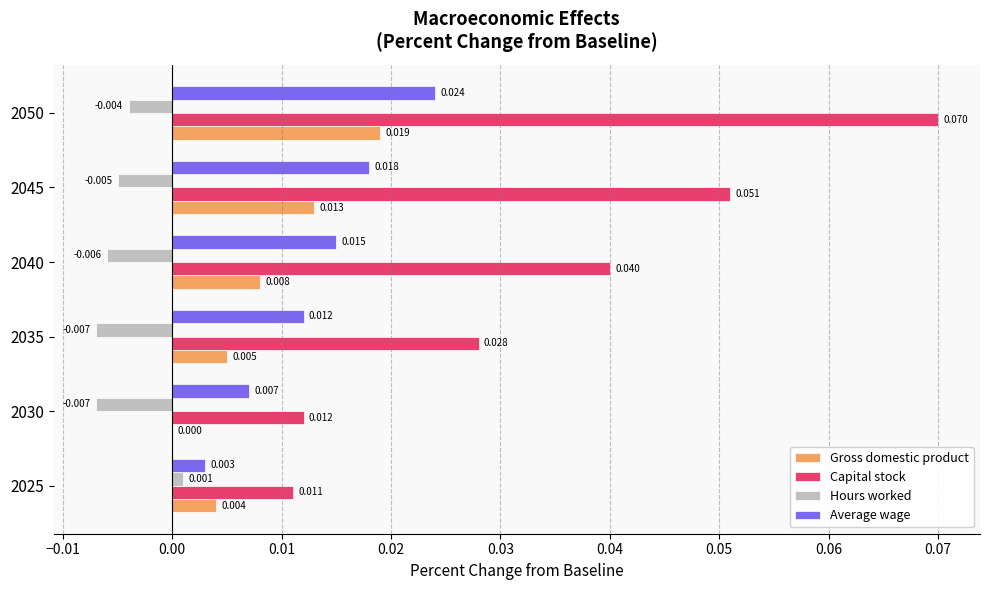

Which series changed the most between 2035 and 2040?

Capital stock